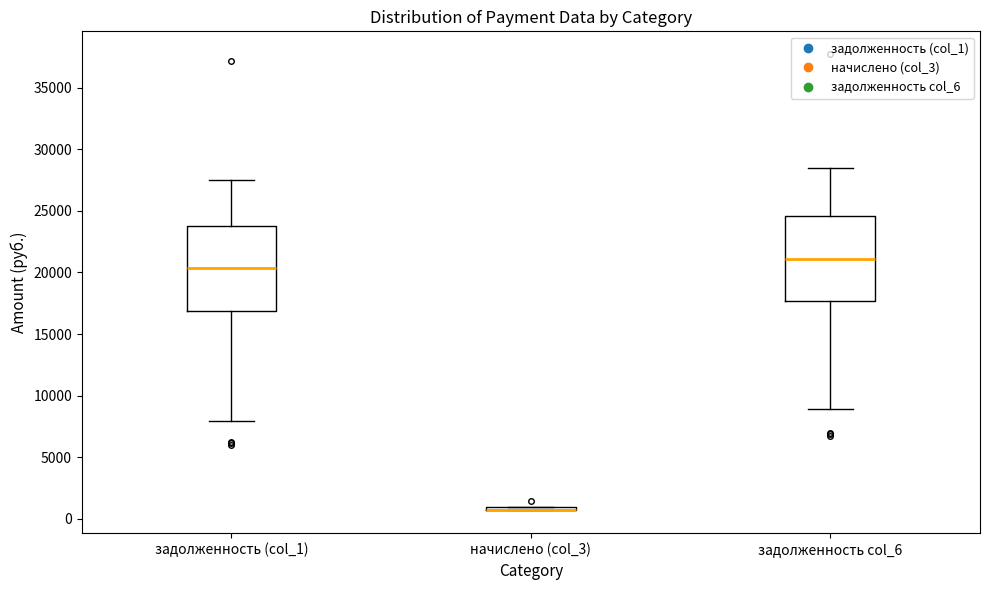

Reading left to right, read every box against the y-axis: the position of its median line, the range the box covers, and the ends of its whiskers. The values are not printed on the chart, so give them approximately, as read against the axis.

задолженность (col_1): median 20500, box 17000 to 23500, whiskers 8000 to 27500
начислено (col_3): box collapsed to a line at 500, whiskers 500 to 1000
задолженность col_6: median 21000, box 17500 to 24500, whiskers 9000 to 28500